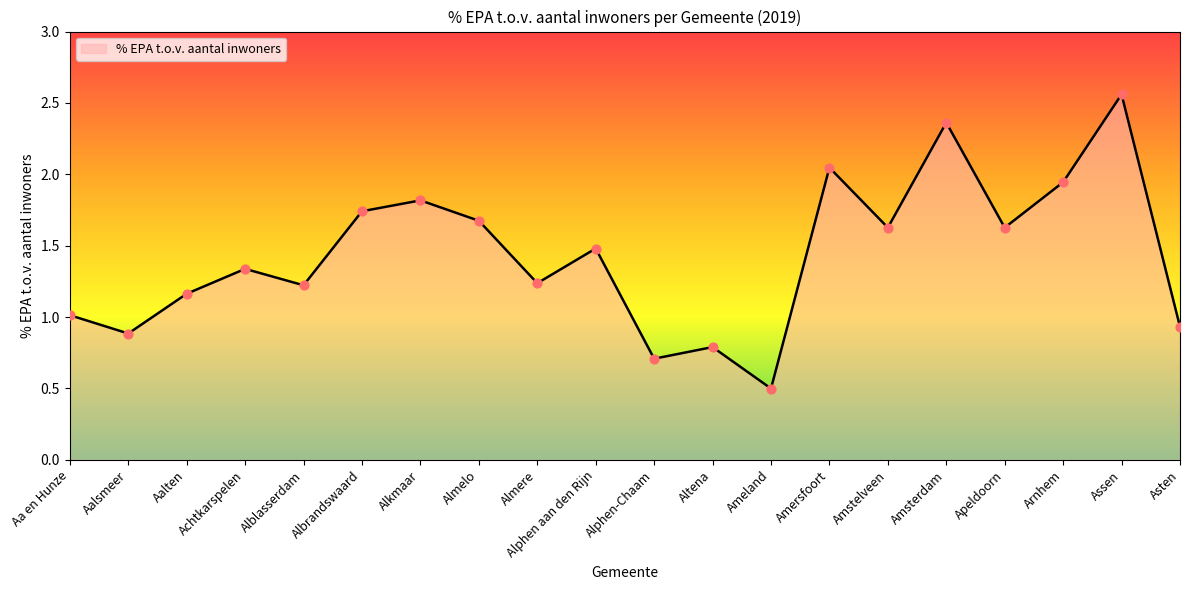

Between Altena and Almere, which is larger?

Almere